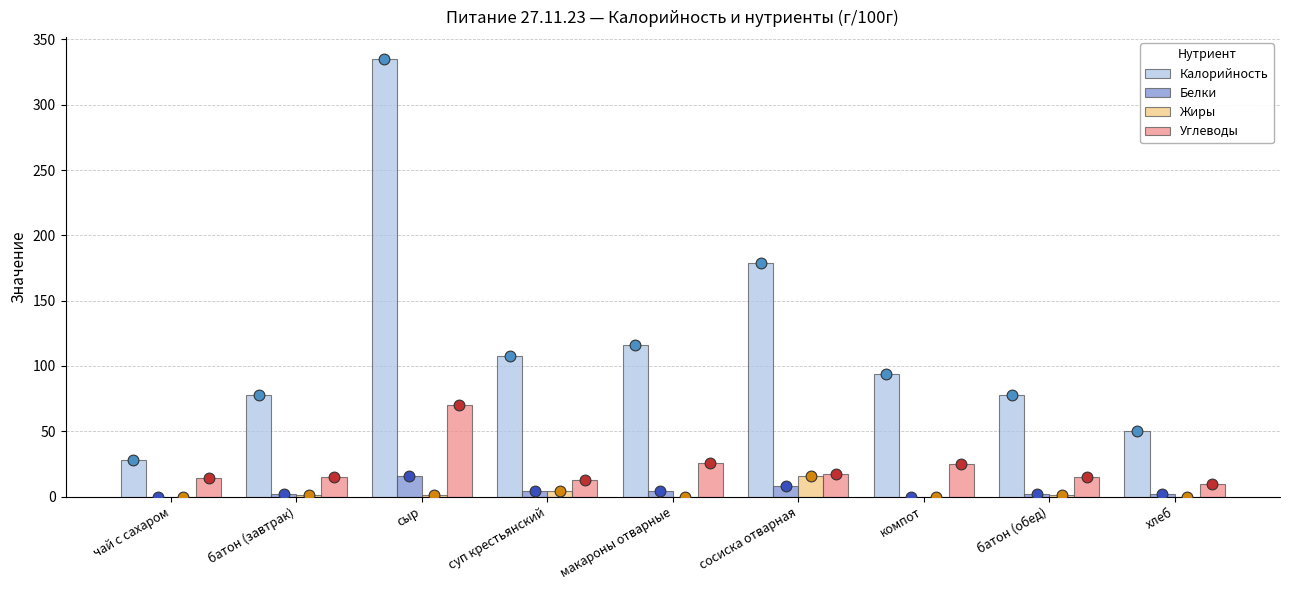

What is the total value across all series at сосиска отварная?

220